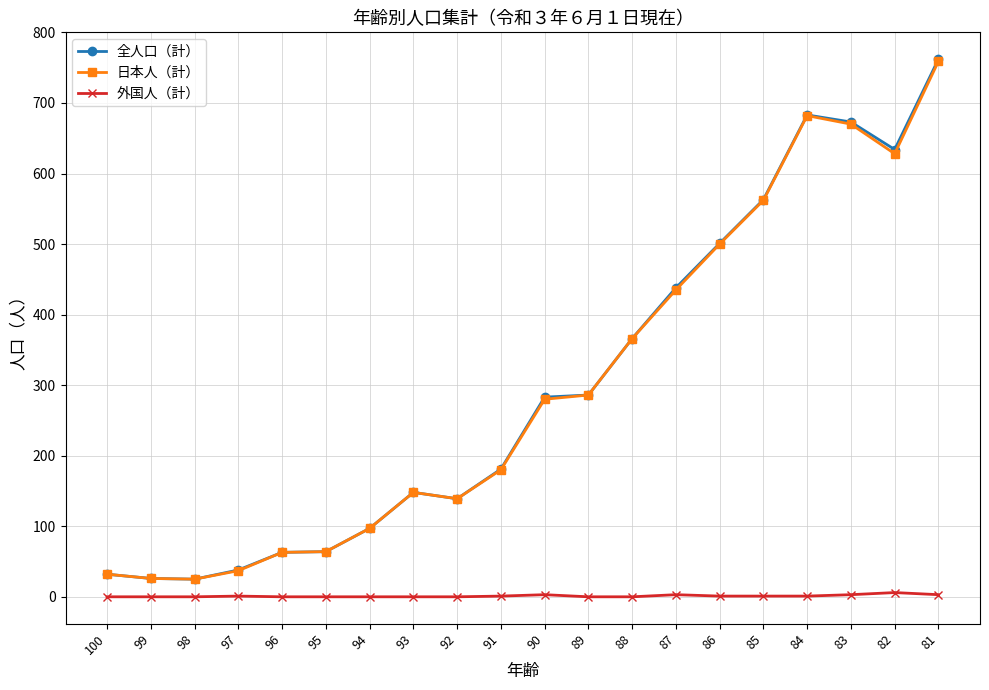

True or false: 外国人（計） and 全人口（計） intersect in this chart.

False